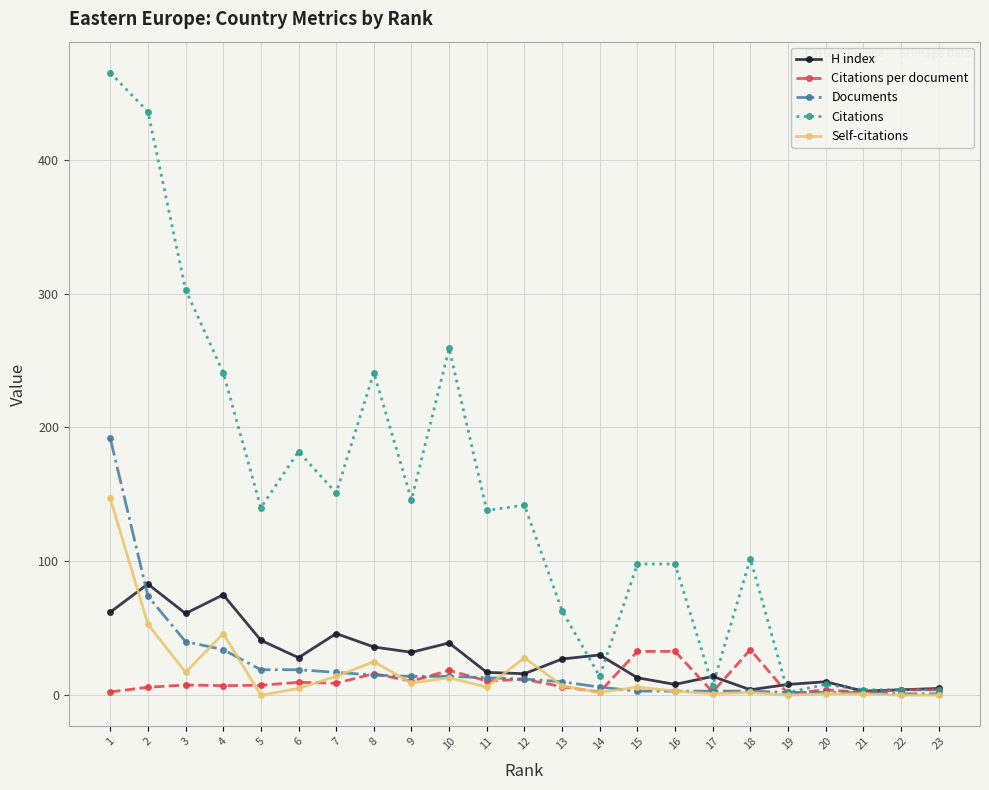

What is the difference between the maximum and second lowest values in the H index series?

79.0